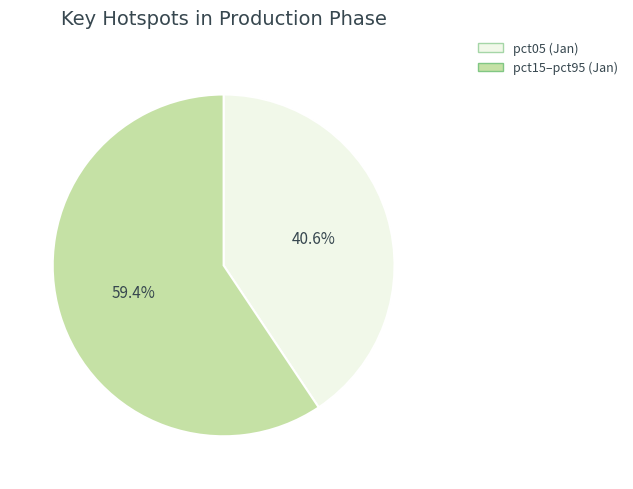

Is there a majority slice in this chart?

Yes